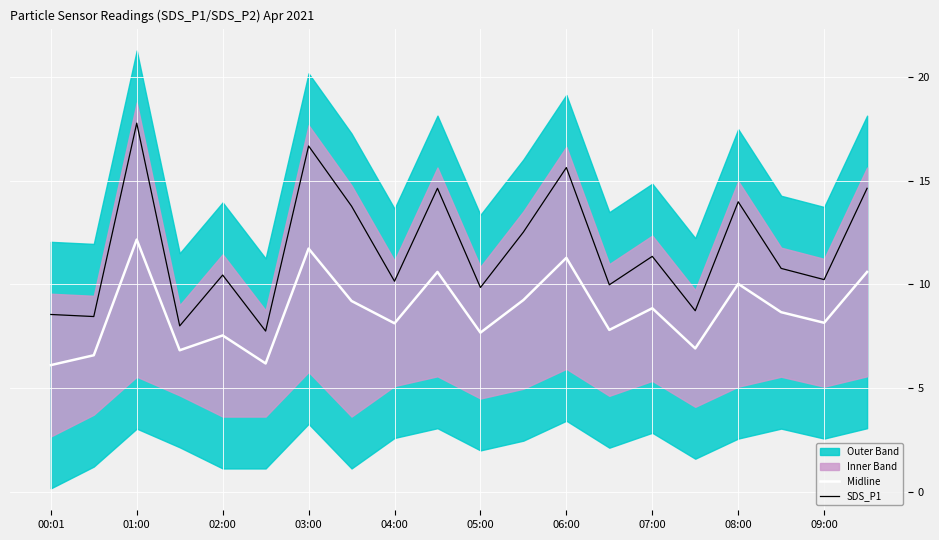

What is the greatest value displayed?

17.8